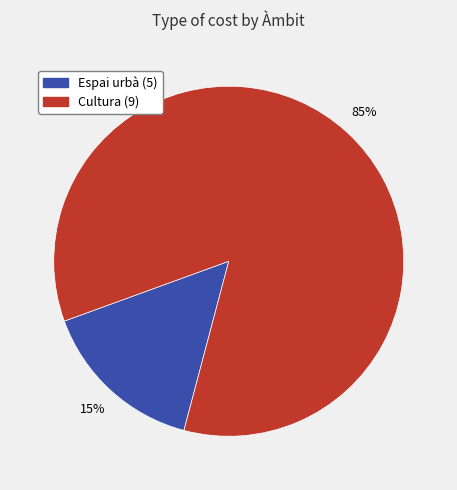

Rank the categories by value from highest to lowest.

Cultura (9), Espai urbà (5)